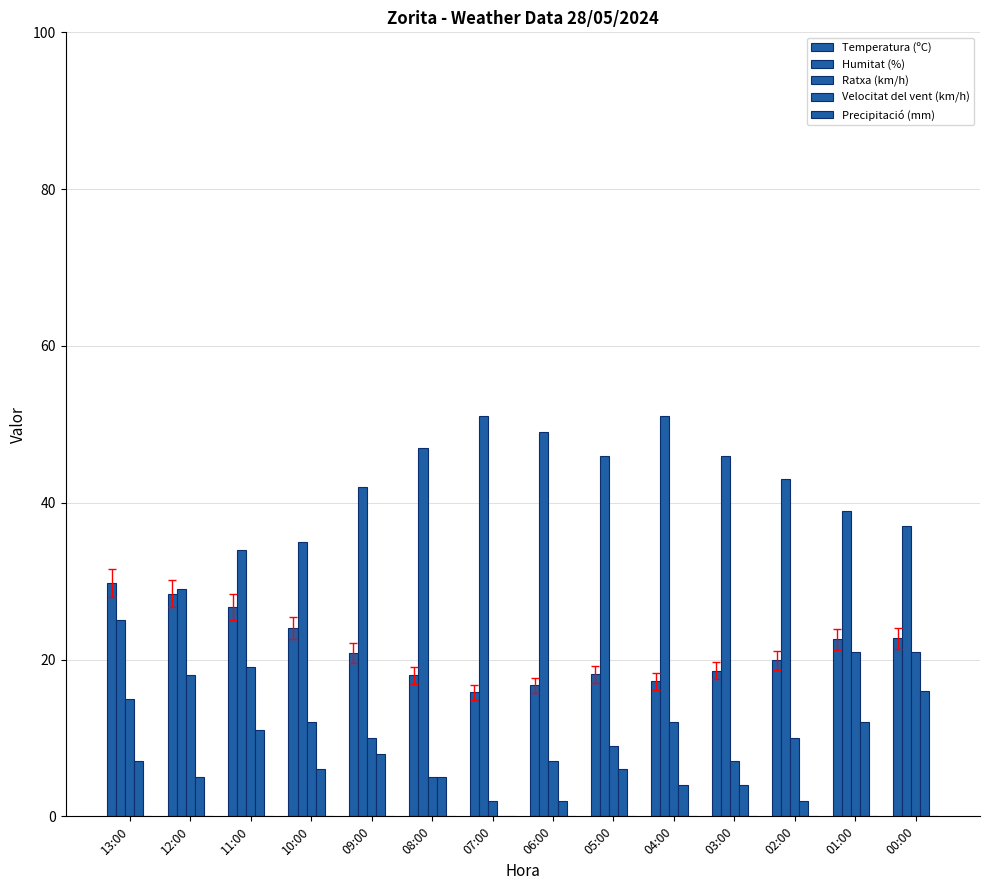

Reading left to right, extract all data points from this chart.

Temperatura (ºC): 13:00=29.8	12:00=28.4	11:00=26.7	10:00=24.0	09:00=20.8	08:00=18.0	07:00=15.8	06:00=16.7	05:00=18.1	04:00=17.2	03:00=18.6	02:00=19.9	01:00=22.6	00:00=22.7
Humitat (%): 13:00=25.0	12:00=29.0	11:00=34.0	10:00=35.0	09:00=42.0	08:00=47.0	07:00=51.0	06:00=49.0	05:00=46.0	04:00=51.0	03:00=46.0	02:00=43.0	01:00=39.0	00:00=37.0
Ratxa (km/h): 13:00=15.0	12:00=18.0	11:00=19.0	10:00=12.0	09:00=10.0	08:00=5.0	07:00=2.0	06:00=7.0	05:00=9.0	04:00=12.0	03:00=7.0	02:00=10.0	01:00=21.0	00:00=21.0
Velocitat del vent (km/h): 13:00=7.0	12:00=5.0	11:00=11.0	10:00=6.0	09:00=8.0	08:00=5.0	07:00=0.0	06:00=2.0	05:00=6.0	04:00=4.0	03:00=4.0	02:00=2.0	01:00=12.0	00:00=16.0
Precipitació (mm): 13:00=0.0	12:00=0.0	11:00=0.0	10:00=0.0	09:00=0.0	08:00=0.0	07:00=0.0	06:00=0.0	05:00=0.0	04:00=0.0	03:00=0.0	02:00=0.0	01:00=0.0	00:00=0.0